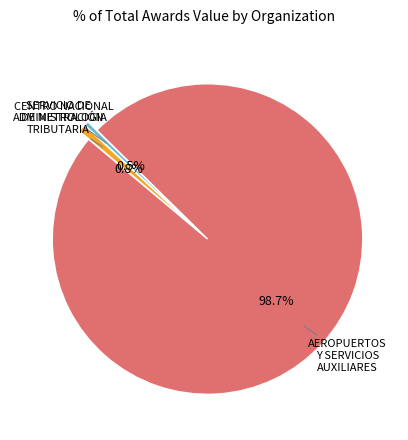

How many slices are in this pie chart?

3